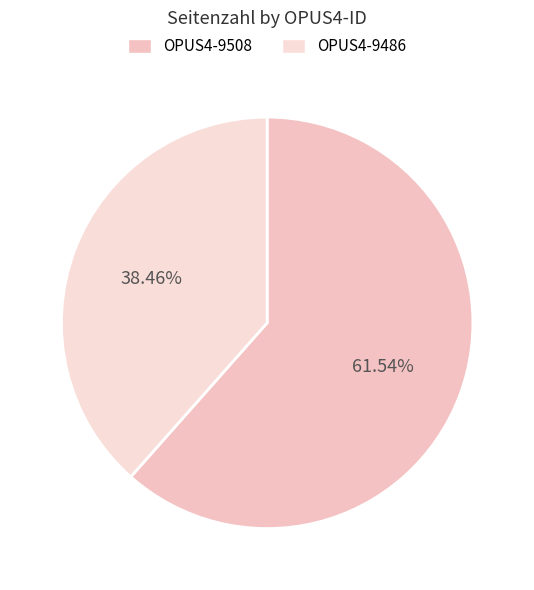

Combined, do OPUS4-9508 and OPUS4-9486 account for over 50%?

Yes